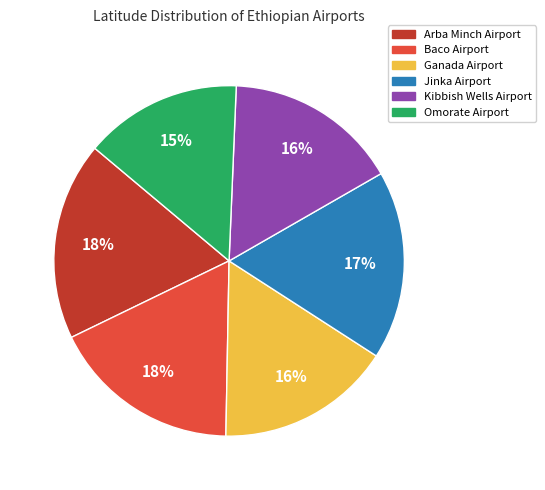

Is the sum of Arba Minch Airport and Omorate Airport greater than half?

No